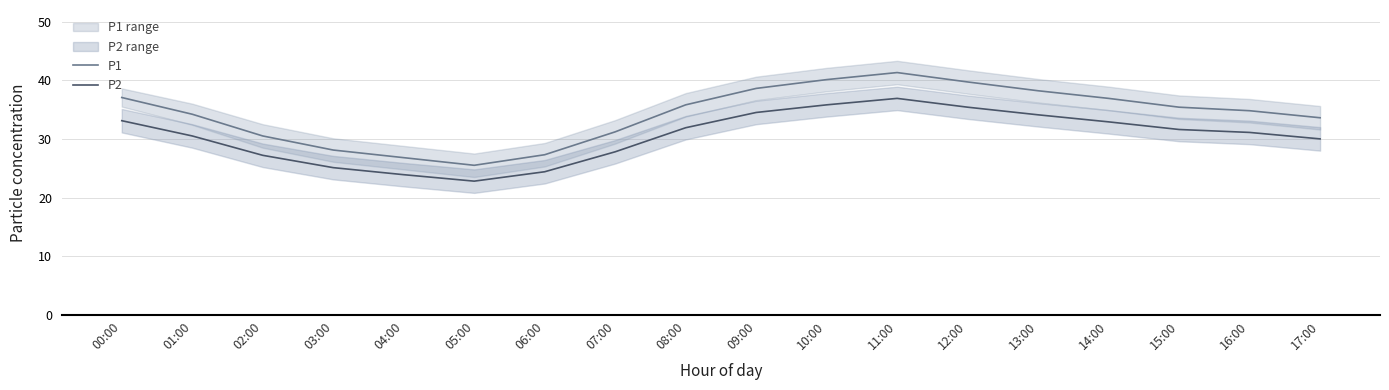

What is the value of the P2 point at the 6th from the left?

22.8